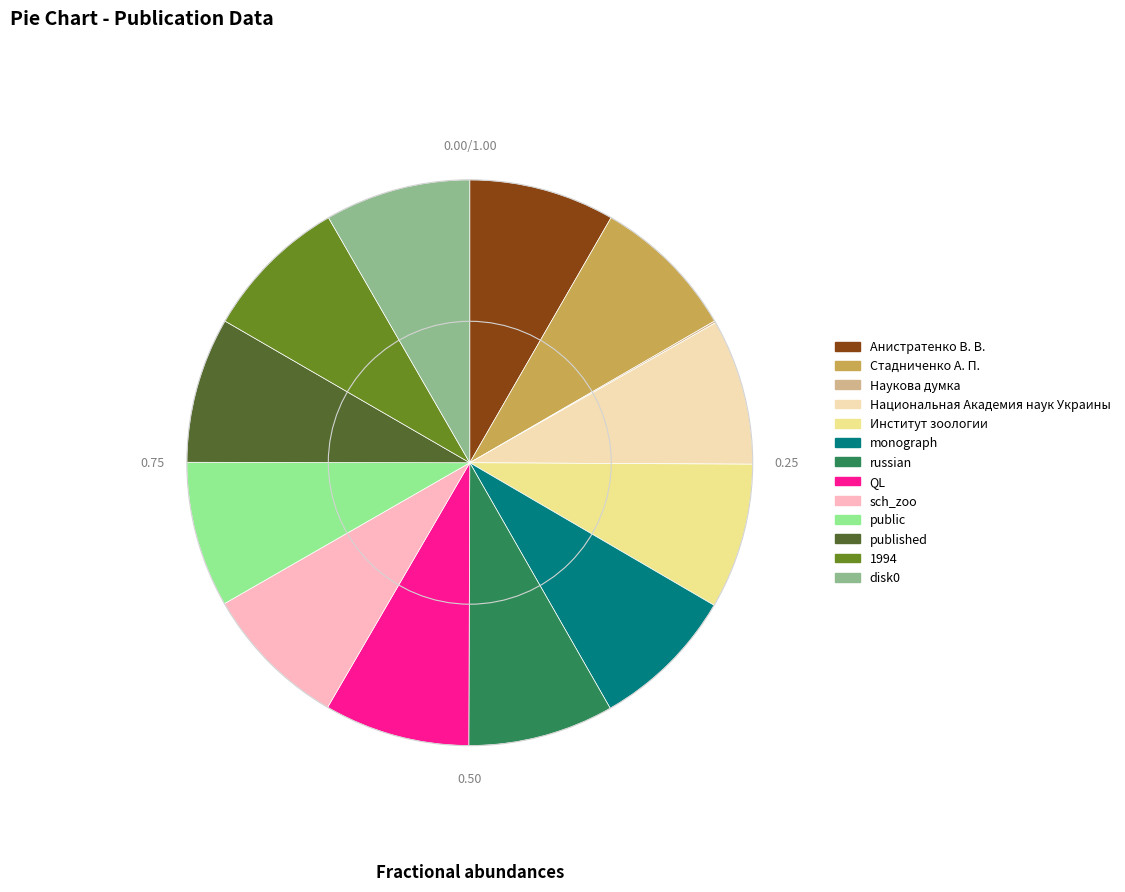

Approximately how many times larger is the value at sch_zoo compared to Анистратенко В. В.?

1.0